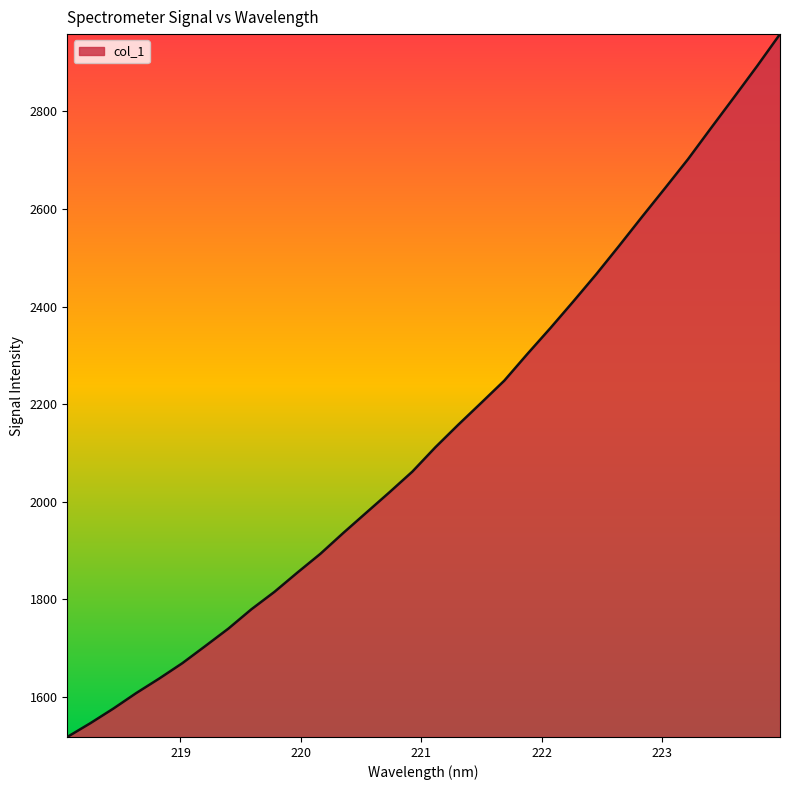

What is the difference between the maximum and minimum values?

1440.1